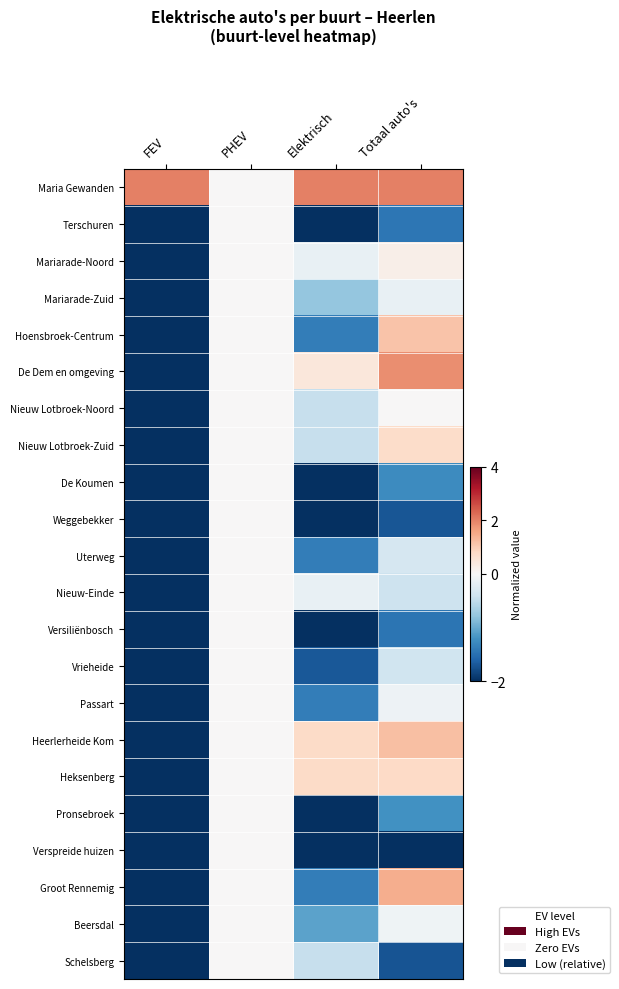

At how many categories does at least one series exceed 1?

3